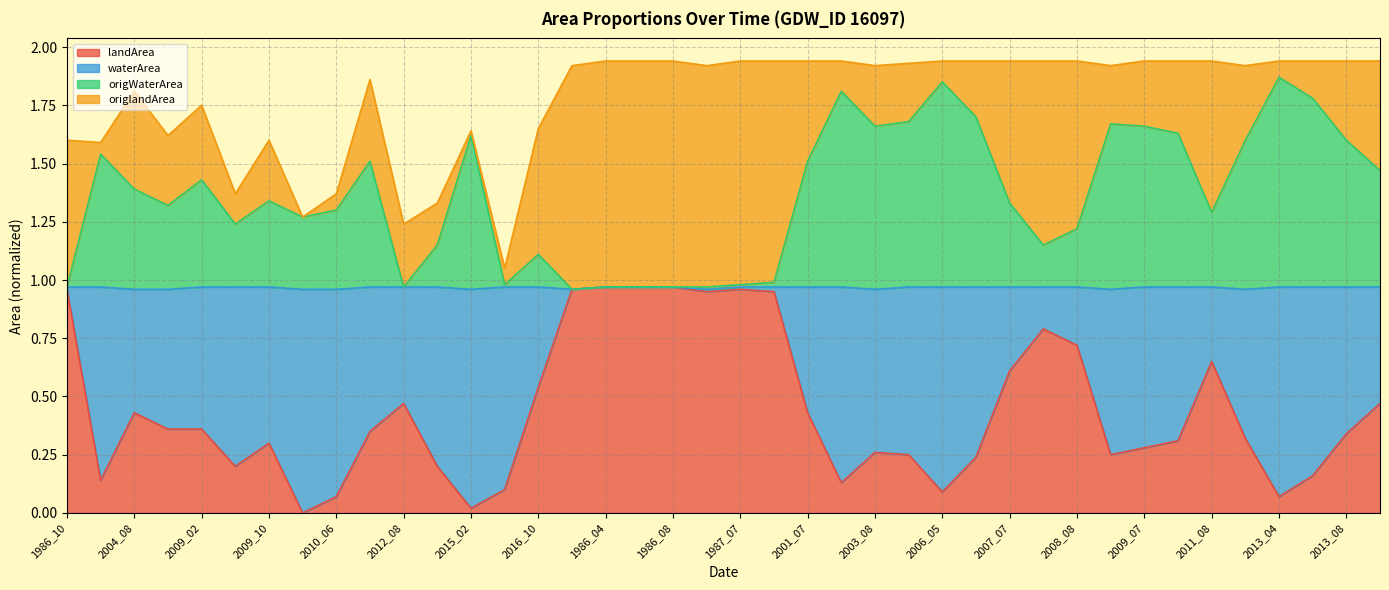

True or false: landArea has a value of 0.3 at 2009_07.

True